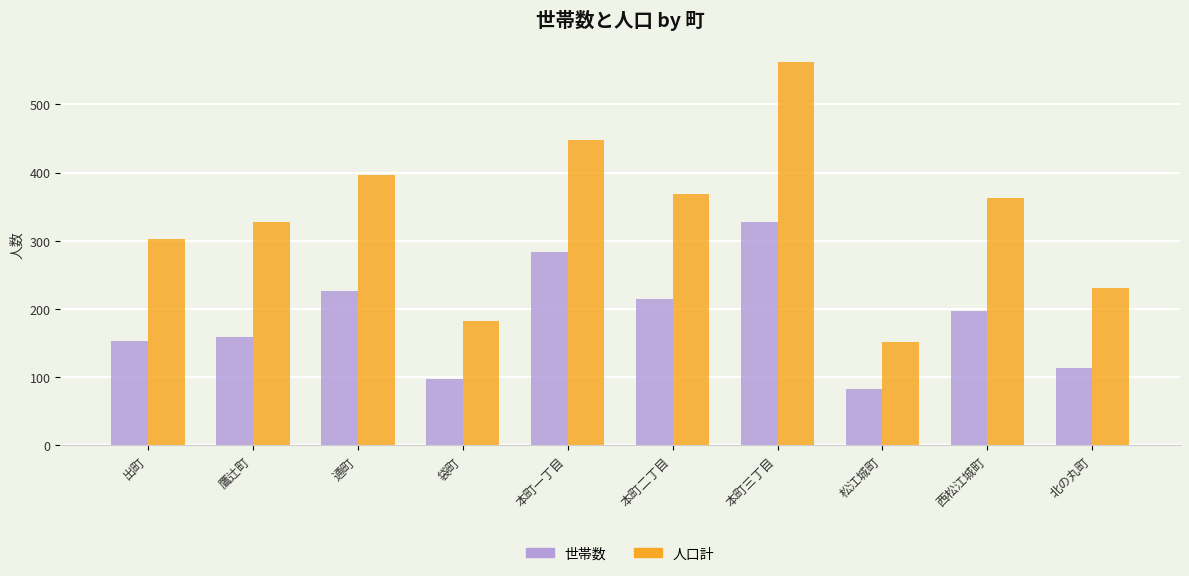

What are all the series names shown in the legend?

世帯数, 人口計